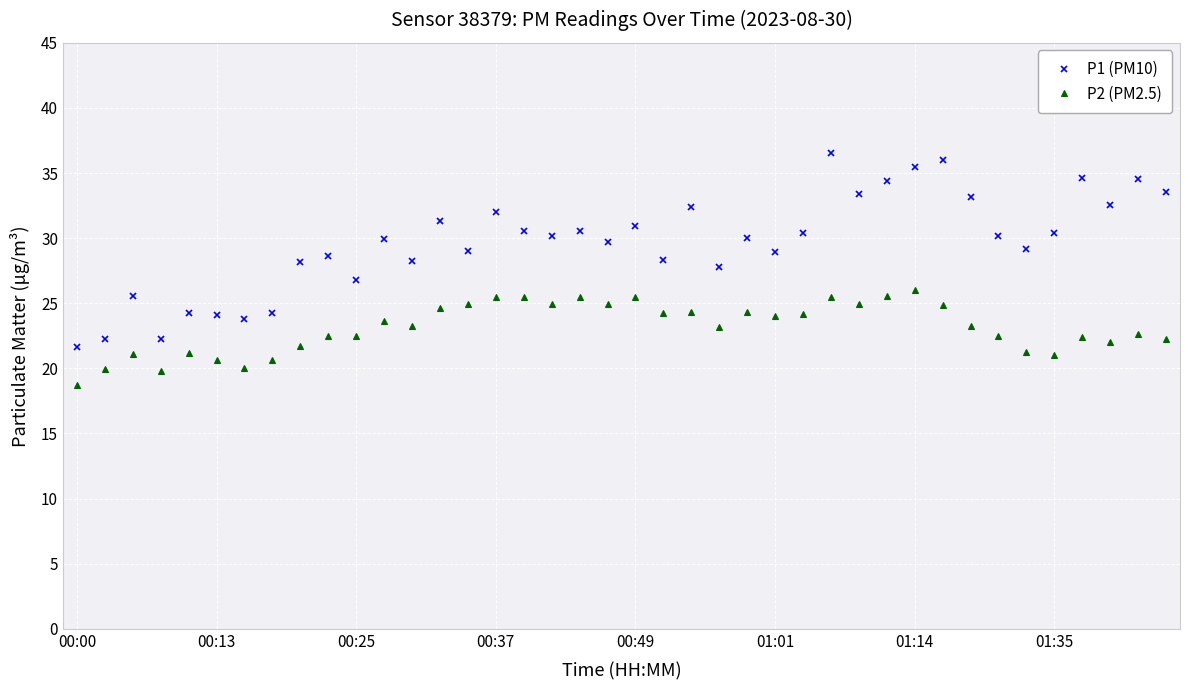

Which series has the largest total across all categories?

P1 (PM10)